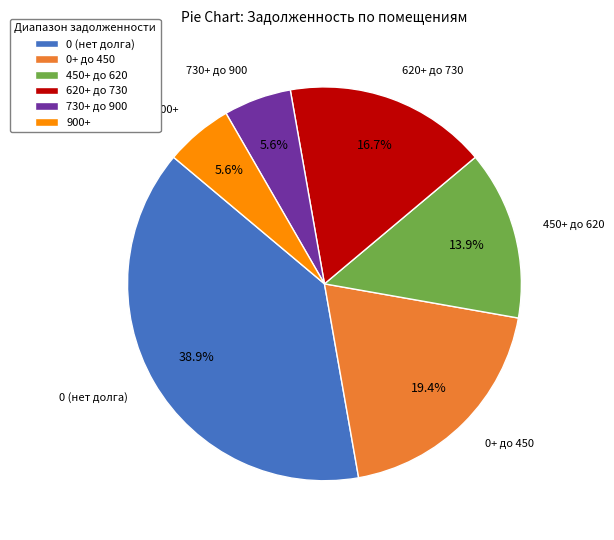

Which category has the biggest portion of the pie?

0 (нет долга)